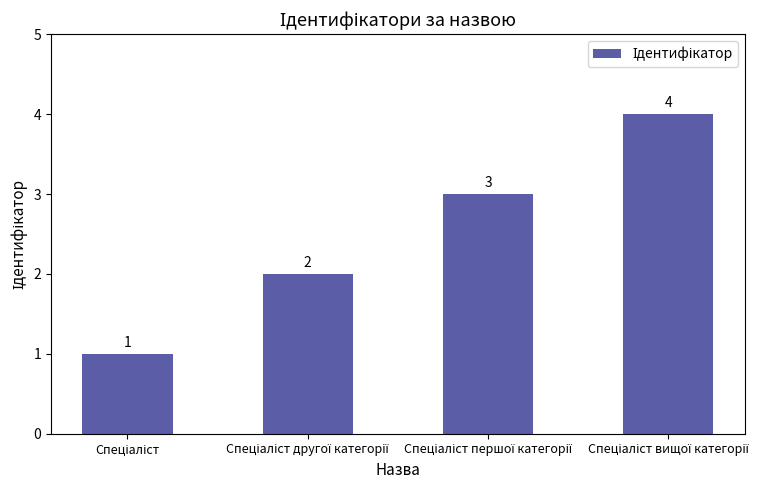

What is the value of the 4th bar from the left?

4